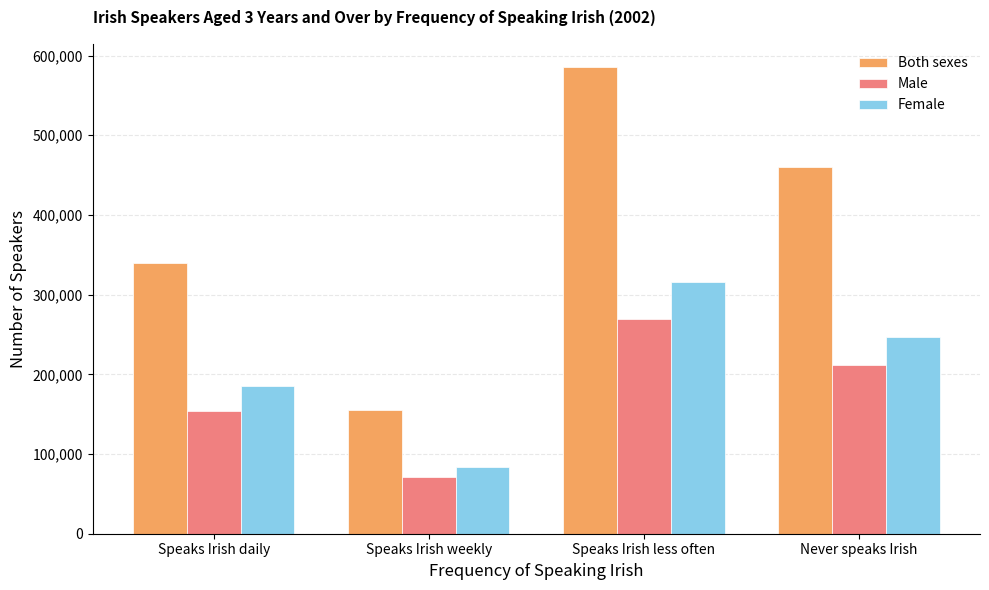

List the series in order of their peak value, lowest first.

Male, Female, Both sexes